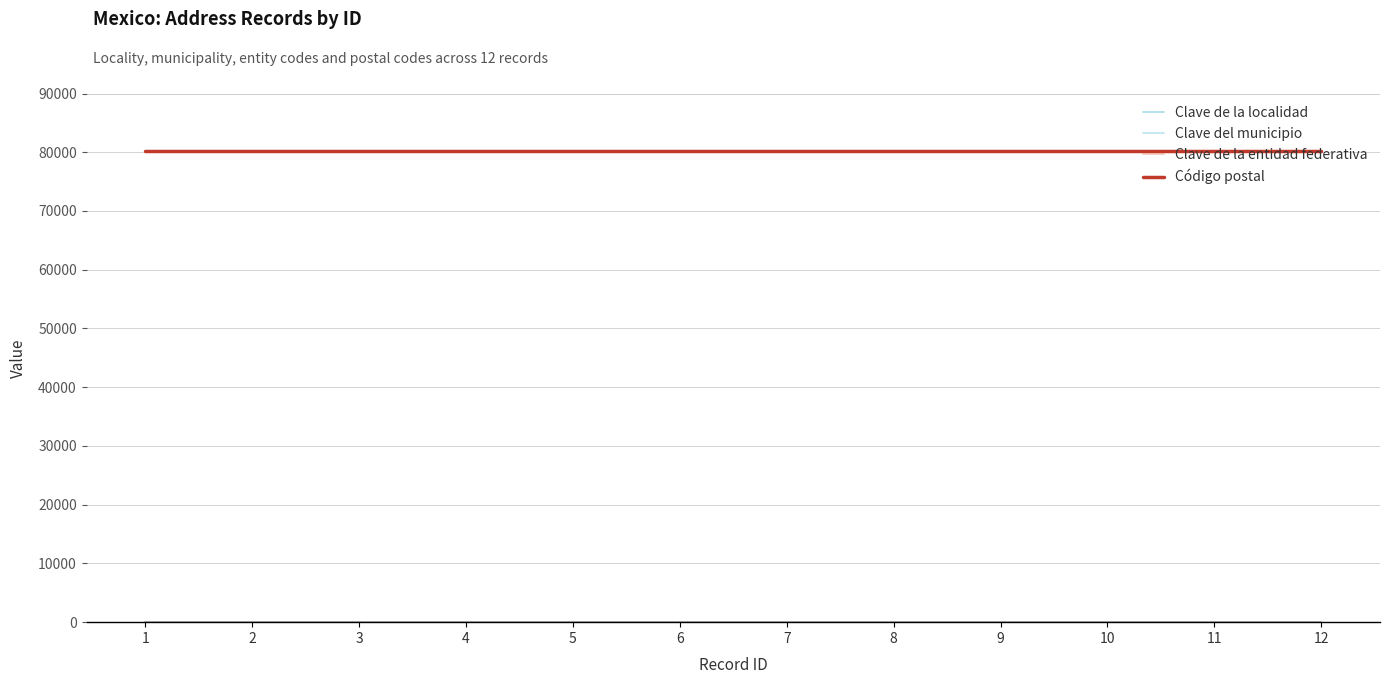

Reading left to right, what are all the values shown in this chart?

Clave de la localidad: 1=7	2=7	3=7	4=7	5=7	6=7	7=7	8=7	9=7	10=7	11=7	12=7
Clave del municipio: 1=7	2=7	3=7	4=7	5=7	6=7	7=7	8=7	9=7	10=7	11=7	12=7
Clave de la entidad federativa: 1=7	2=7	3=7	4=7	5=7	6=7	7=7	8=7	9=7	10=7	11=7	12=7
Código postal: 1=80147	2=80147	3=80147	4=80147	5=80147	6=80147	7=80147	8=80147	9=80147	10=80147	11=80147	12=80147